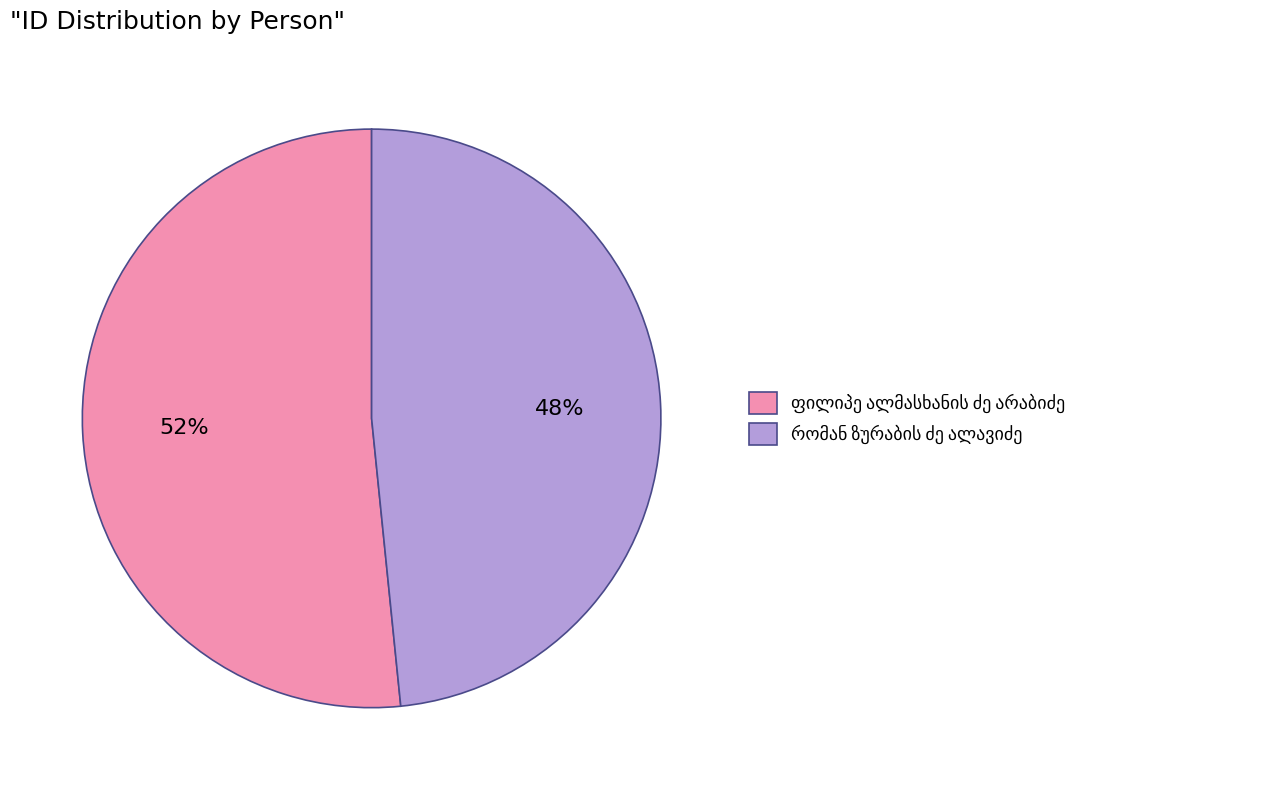

Is there a majority slice in this chart?

Yes